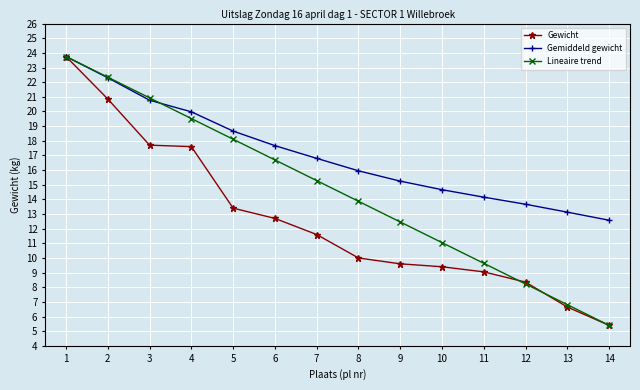

Rank the series by their average value, from lowest to highest.

Gewicht, Lineaire trend, Gemiddeld gewicht